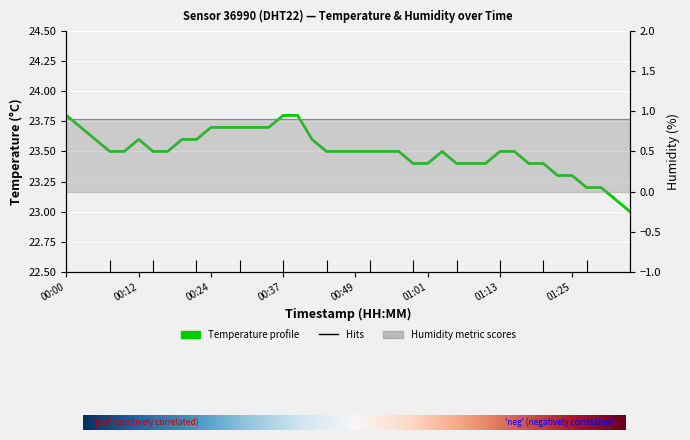

Where is the data nearest to the value 23?

01:35